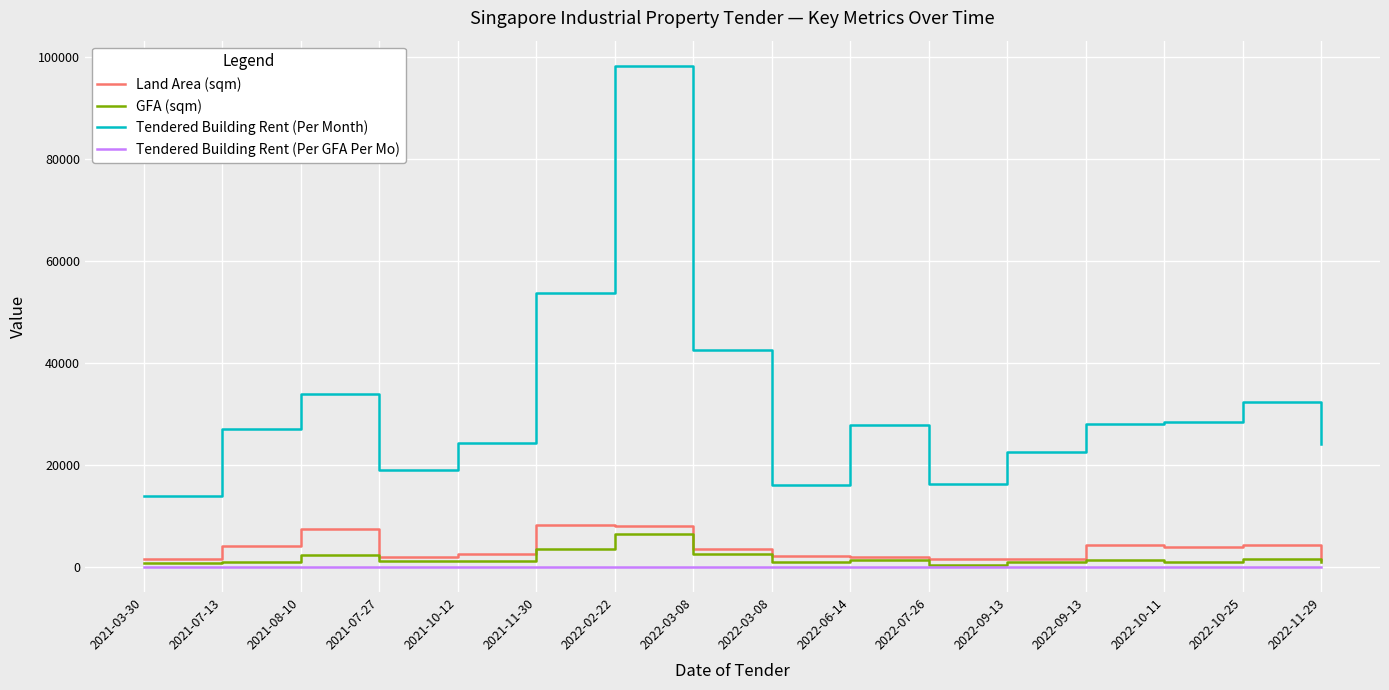

What is the maximum value for GFA (sqm)?

6463.0